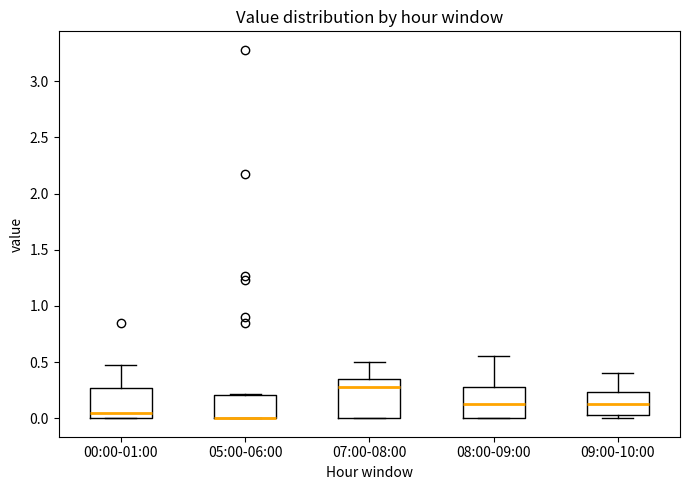

Reading left to right, read every box against the y-axis: the position of its median line, the range the box covers, and the ends of its whiskers. The values are not printed on the chart, so give them approximately, as read against the axis.

00:00-01:00: median 0.05, box 0.00 to 0.25, whiskers 0.00 to 0.45
05:00-06:00: median 0.00 (drawn on the box's lower edge), box 0.00 to 0.20, whiskers 0.00 to 0.20
07:00-08:00: median 0.30, box 0.00 to 0.35, whiskers 0.00 to 0.50
08:00-09:00: median 0.15, box 0.00 to 0.30, whiskers 0.00 to 0.55
09:00-10:00: median 0.15, box 0.05 to 0.25, whiskers 0.00 to 0.40